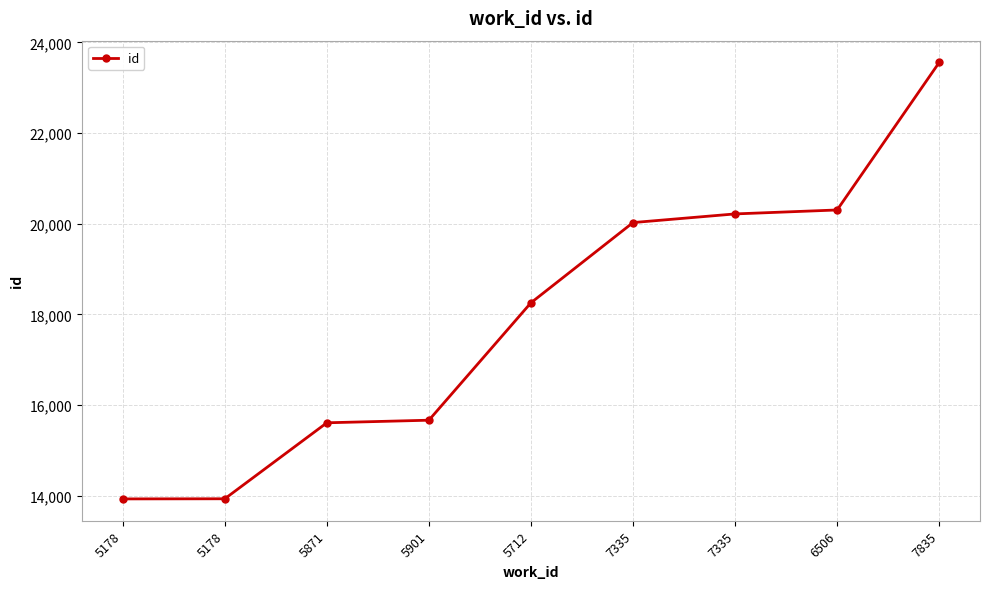

Reading right to left, transcribe all the data shown in this chart.

23558	20305	20218	20027	18258	15668	15611	13935	13932